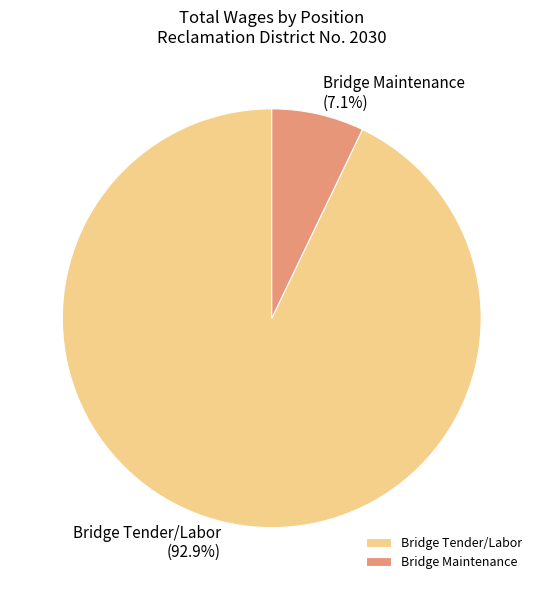

Does any single category account for the majority?

Yes